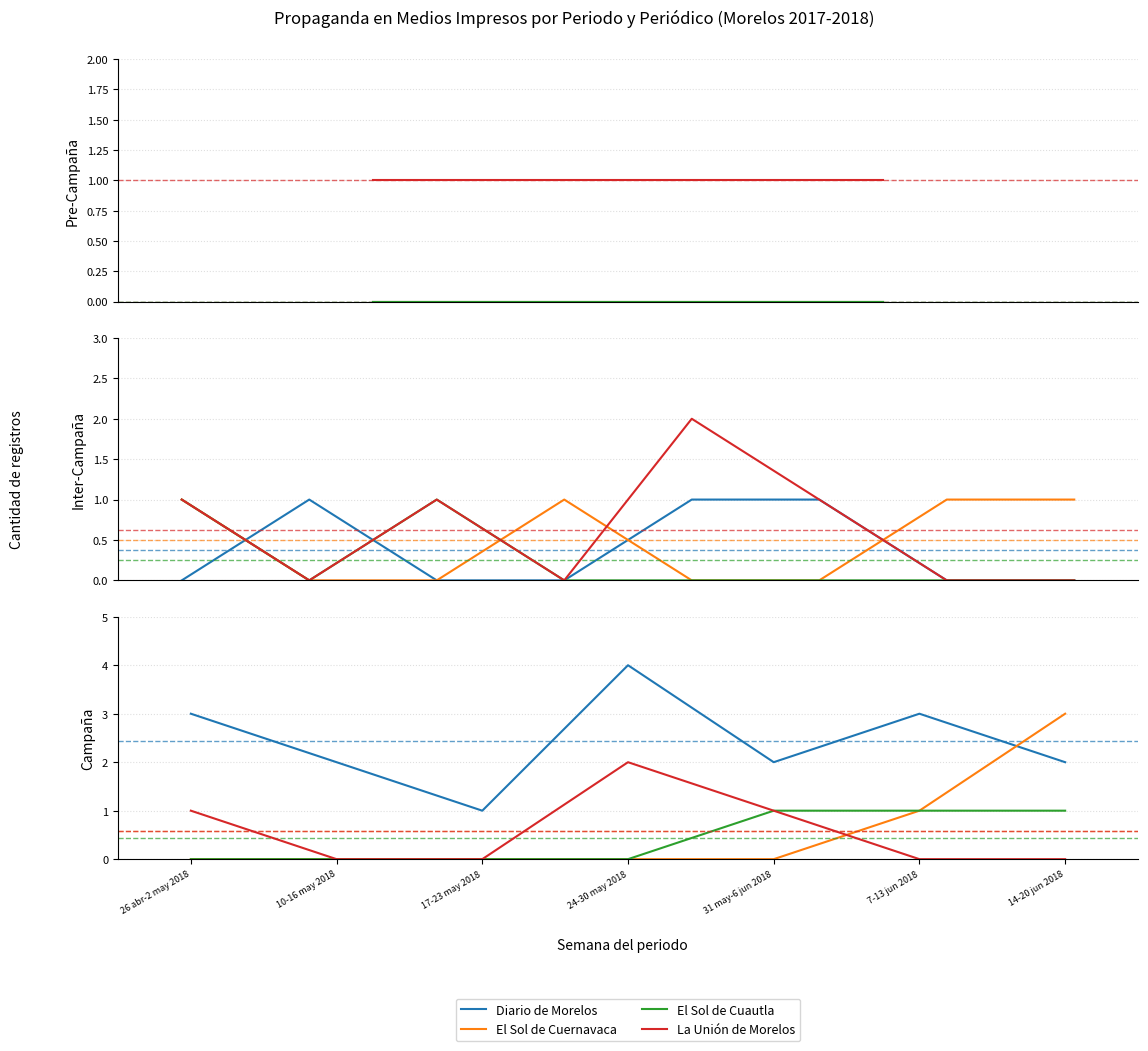

True or false: La Unión de Morelos has a value of 1 at 31 may-6 jun 2018.

True